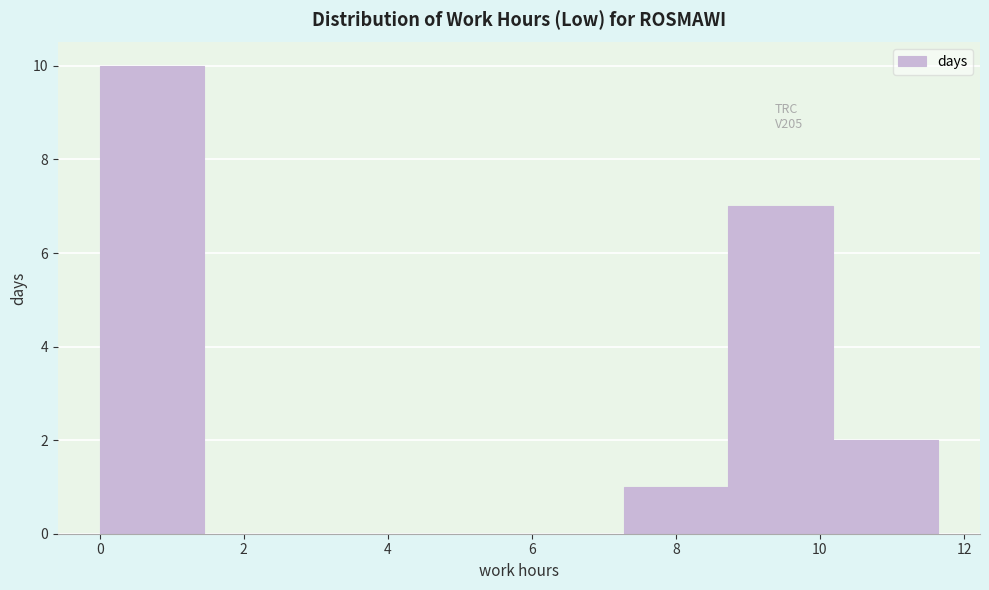

How tall is the bar that spans 7.2 to 8.8 on the x-axis? Neither the bar edges nor the heights are printed on the chart, so give them approximately, as read against the axes.

1